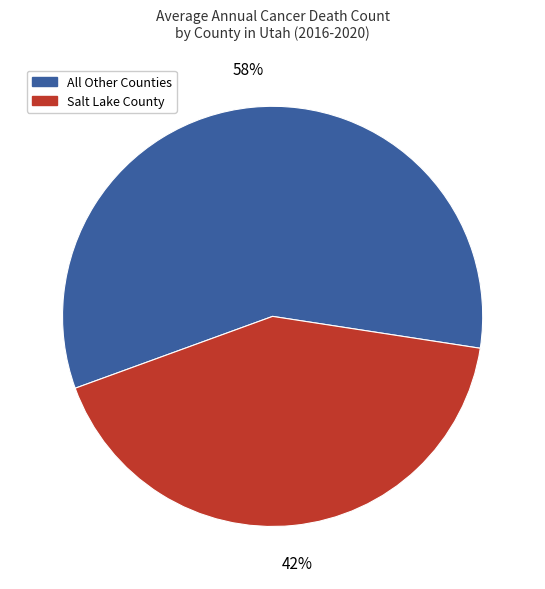

Count the number of slices in the pie.

2